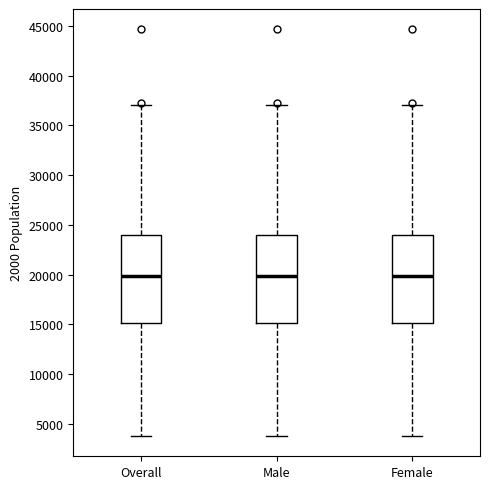

Where does the upper whisker of the box for Female end on the y-axis? The values are not printed on the chart, so give them approximately, as read against the axis.

37000